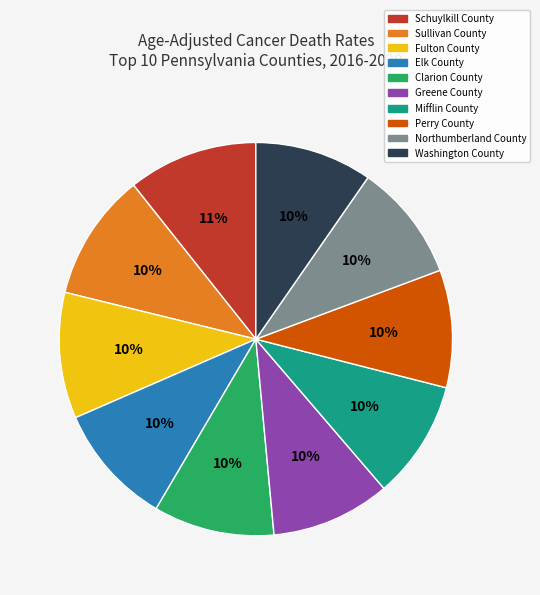

Which has a higher value, Schuylkill County or Mifflin County?

Schuylkill County